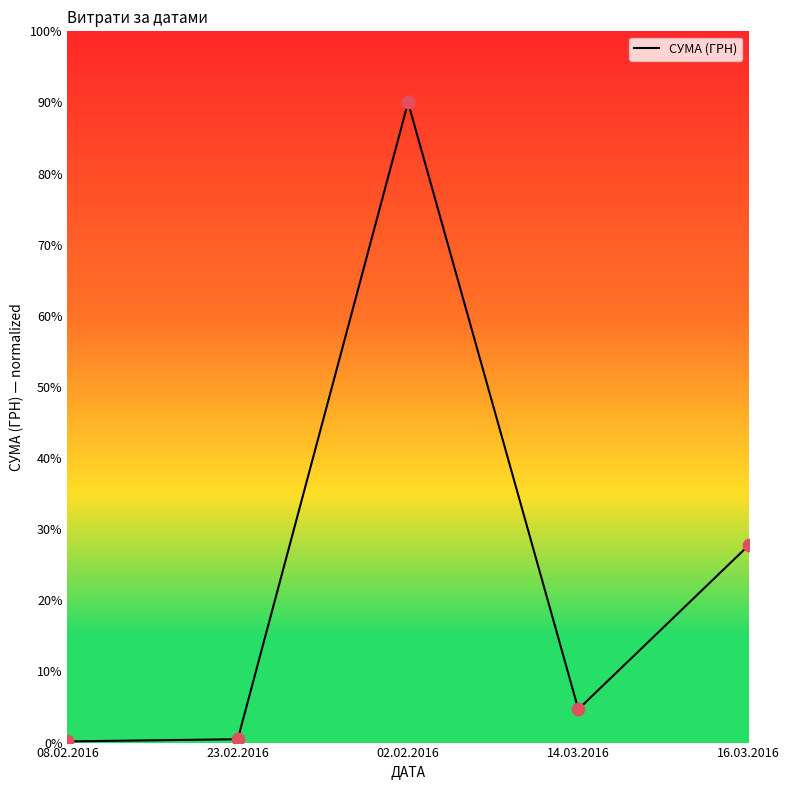

What is the change in value from 23.02.2016 to 02.02.2016?

+89.5